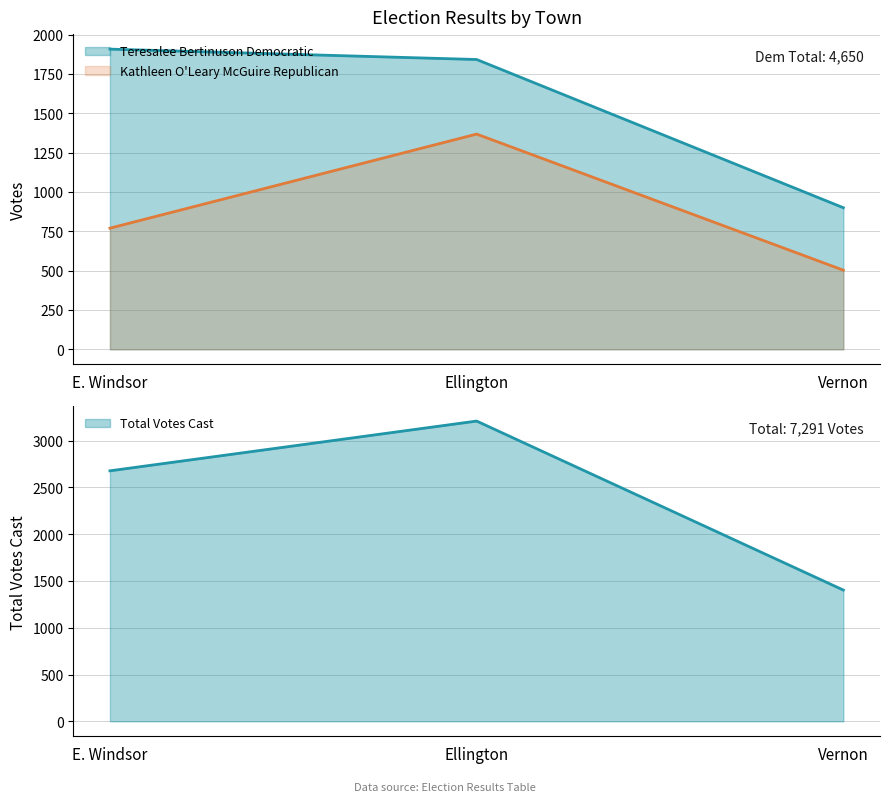

What is the maximum value shown in the chart?

3210